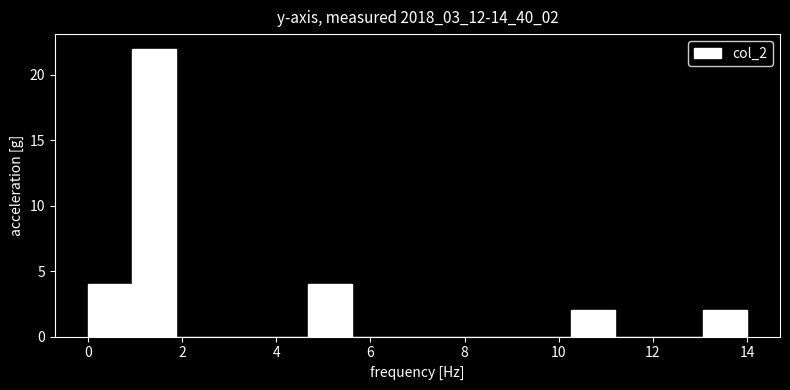

Reading left to right, transcribe this chart: for each bar, give the range it covers on the x-axis and its height. Neither the bar edges nor the heights are printed on the chart, so give them approximately, as read against the axes.

0.0 to 1.0: 4
1.0 to 1.8: 22
1.8 to 2.8: 0
2.8 to 3.8: 0
3.8 to 4.6: 0
4.6 to 5.6: 4
5.6 to 6.6: 0
6.6 to 7.4: 0
7.4 to 8.4: 0
8.4 to 9.4: 0
9.4 to 10.2: 0
10.2 to 11.2: 2
11.2 to 12.2: 0
12.2 to 13.0: 0
13.0 to 14.0: 2